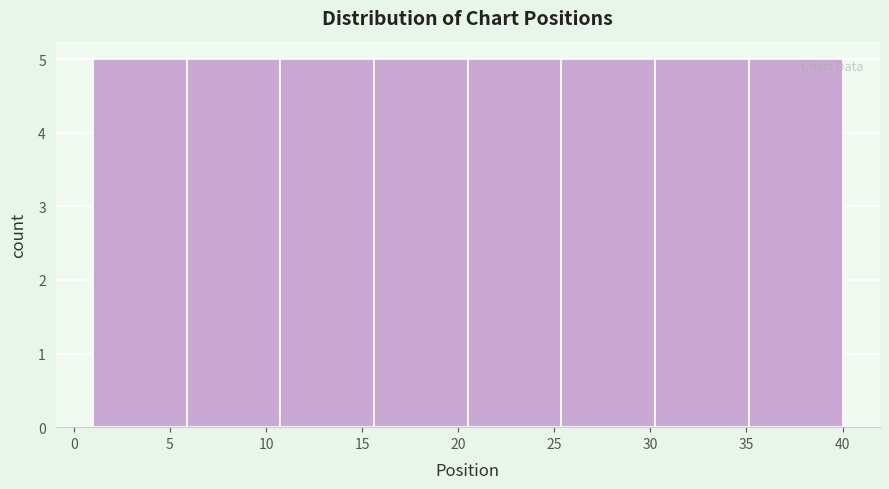

What is the height of the bar covering 20.5 to 25.5 on the x-axis? Neither the bar edges nor the heights are printed on the chart, so give them approximately, as read against the axes.

5